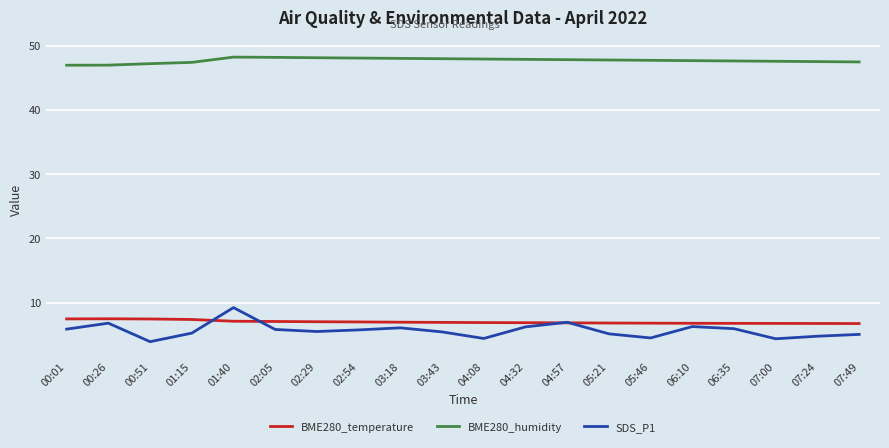

What is the difference between the second highest and minimum values in the BME280_temperature series?

0.7